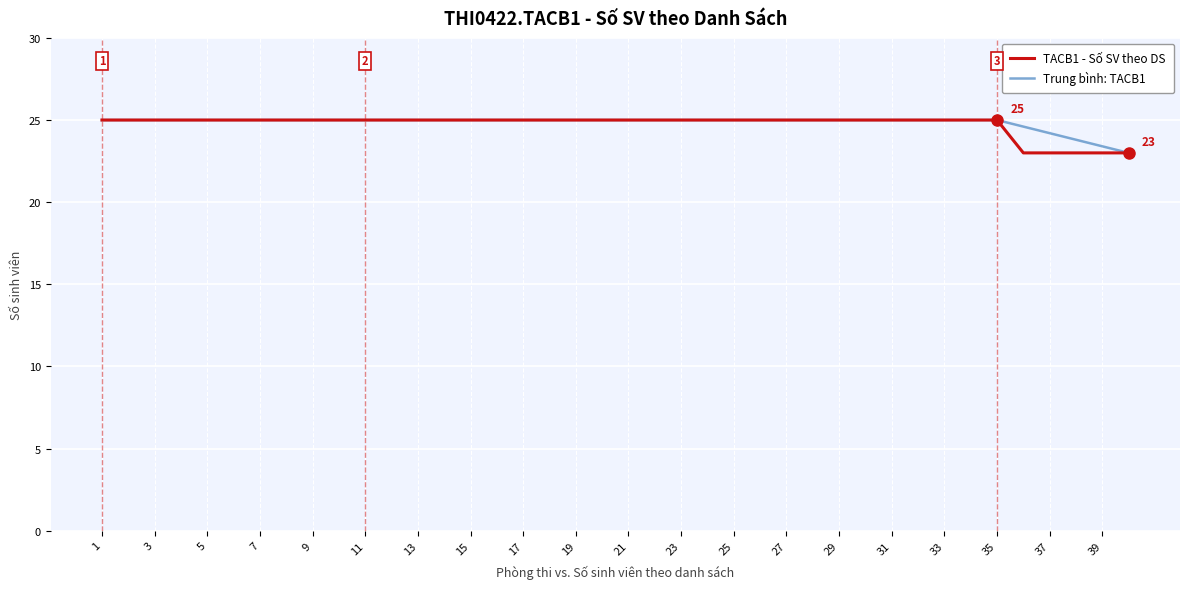

What is the minimum value shown in the chart?

23.0